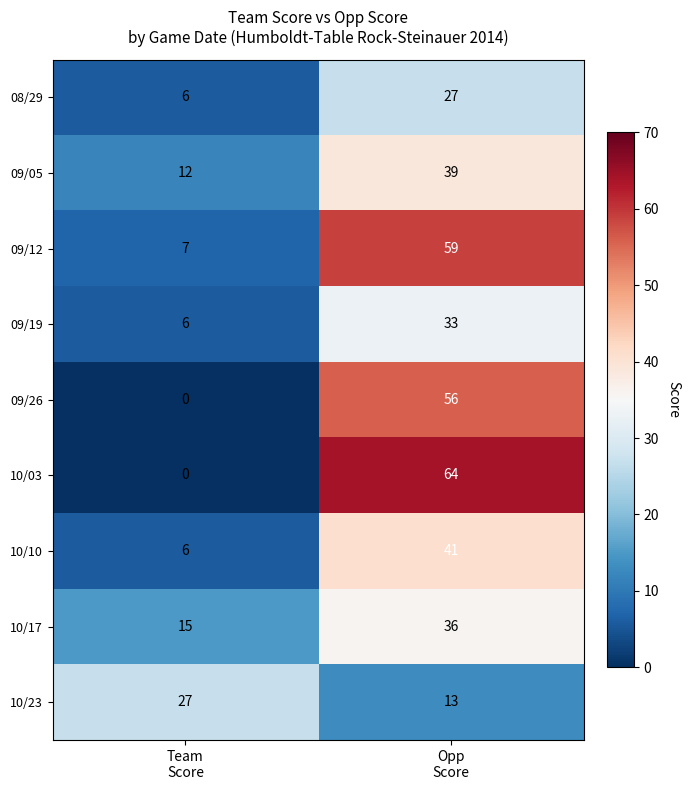

Which series has the widest spread of values?

10/03